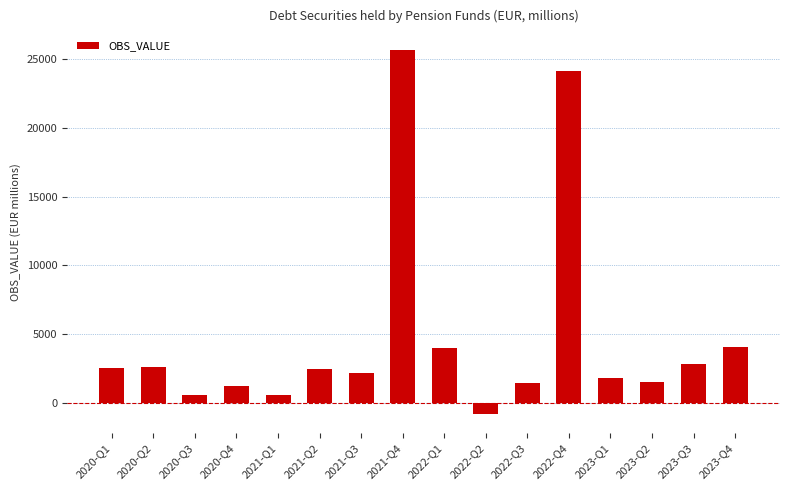

What is the label of the 10th bar from the right?

2021-Q3